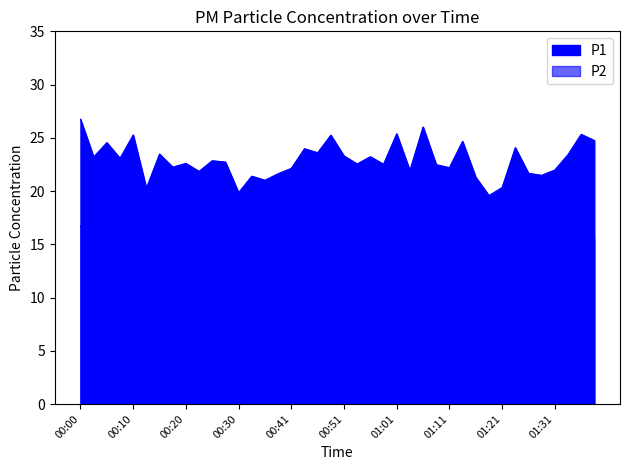

Between 01:06 and 01:21, which series saw the biggest shift?

P1